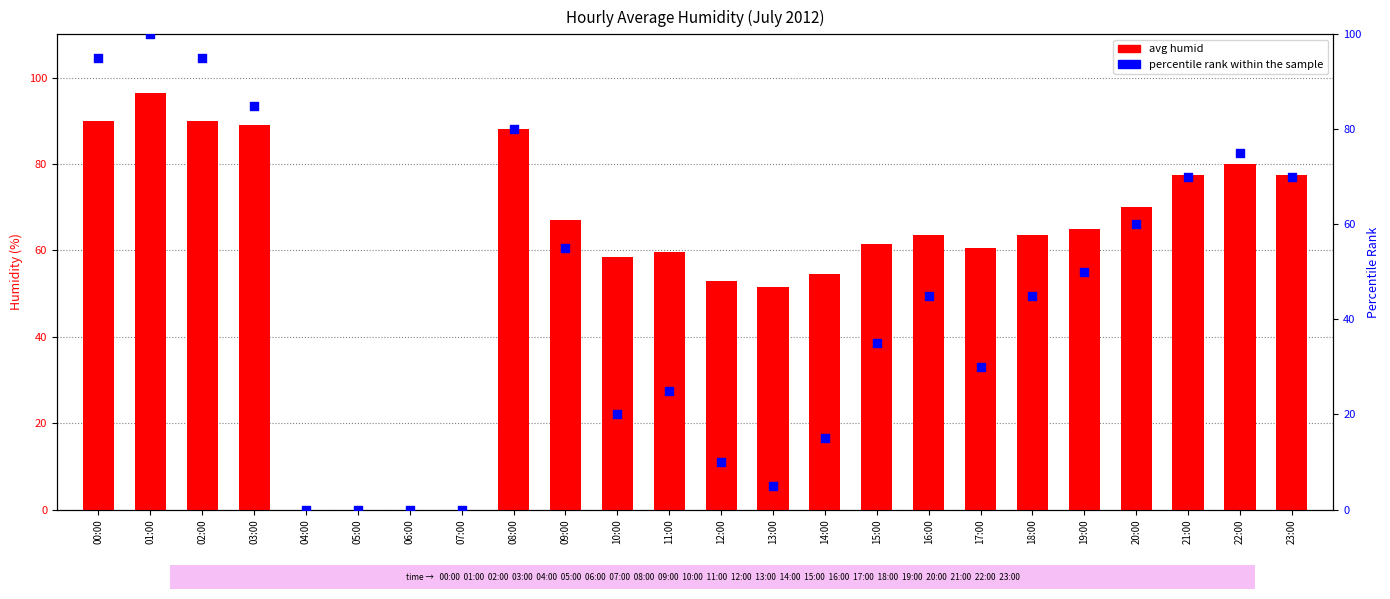

At how many categories does at least one series exceed 35?

20